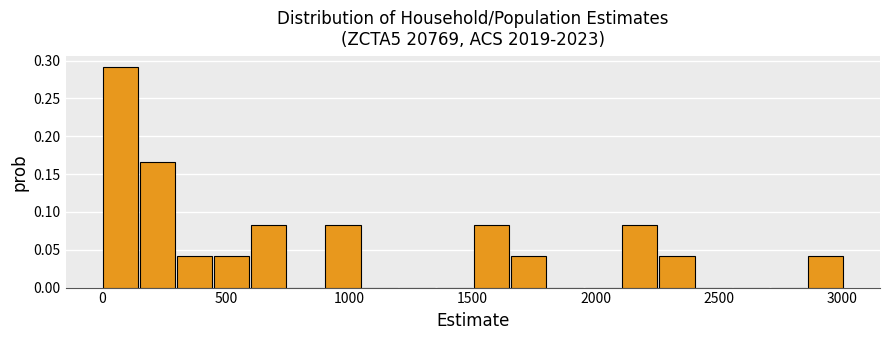

Read against the x-axis, roughly where is the centre of the tallest bar?

50